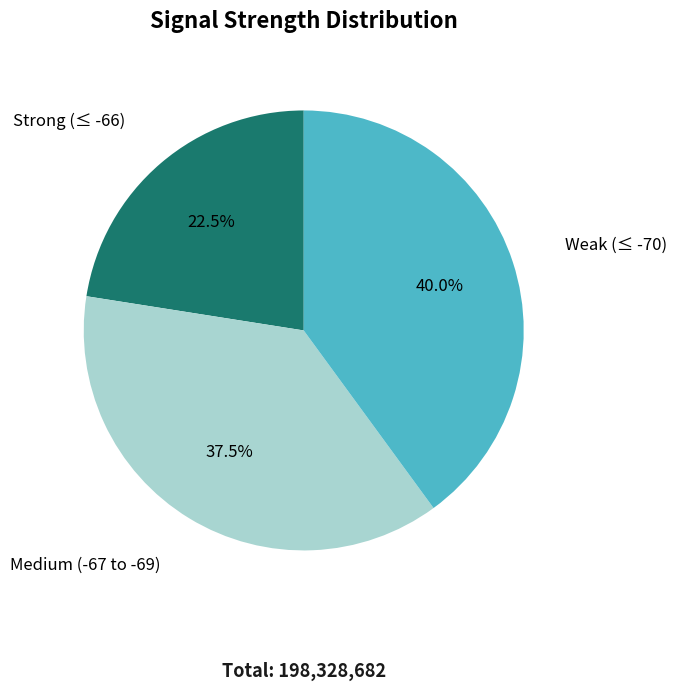

What is the ratio of the value at Weak (≤ -70) to the value at Medium (-67 to -69)?

1.1